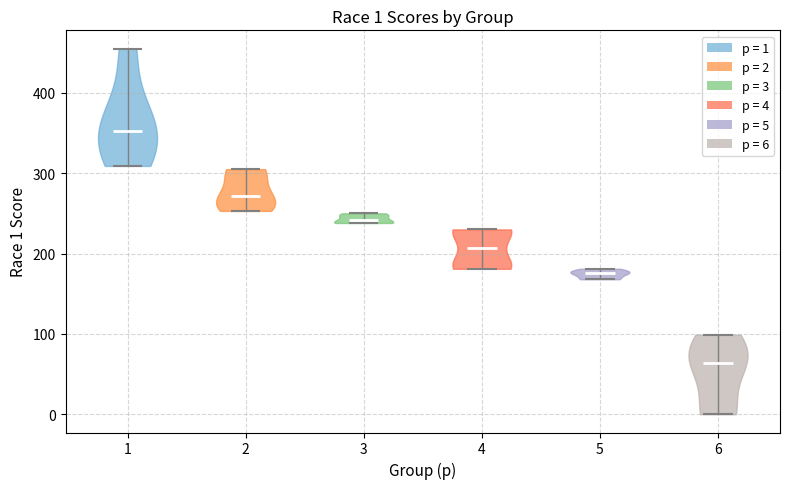

Which violin has the highest median line?

1